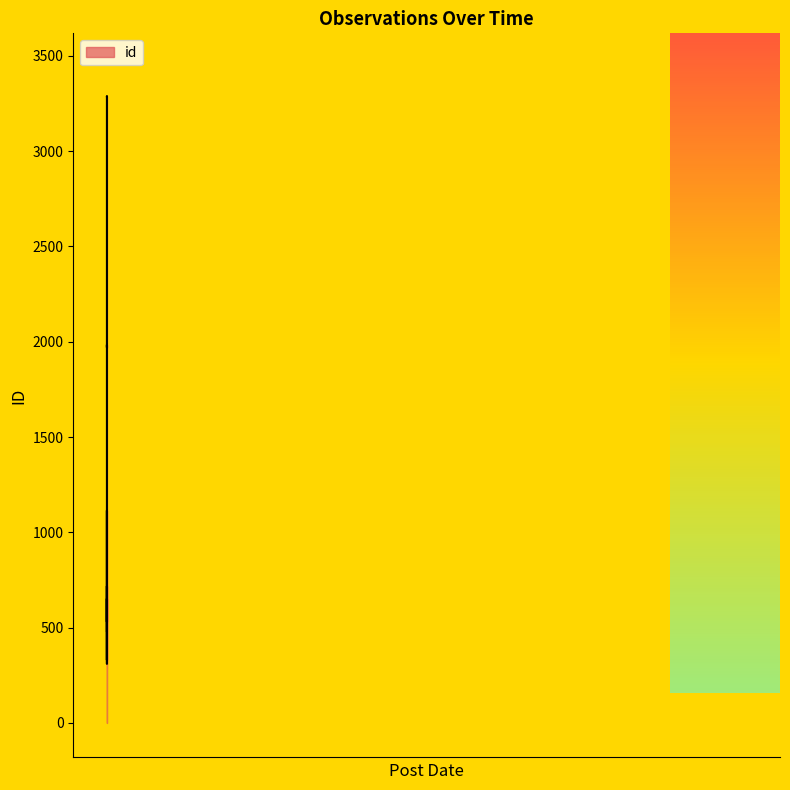

List the labels in order of value, largest first.

2020-10-01, 2020-10-06, 2020-09-06, 2018-10-24, 2017-03-03, 2017-03-31, 2016-07-01, 2016-06-29, 2015-11-09, 2015-10-30, 2015-01-21, 2012-07-20, 2013-09-09, 2013-02-09, 2012-06-23, 2015-10-29, 2014-11-29, 2014-11-29